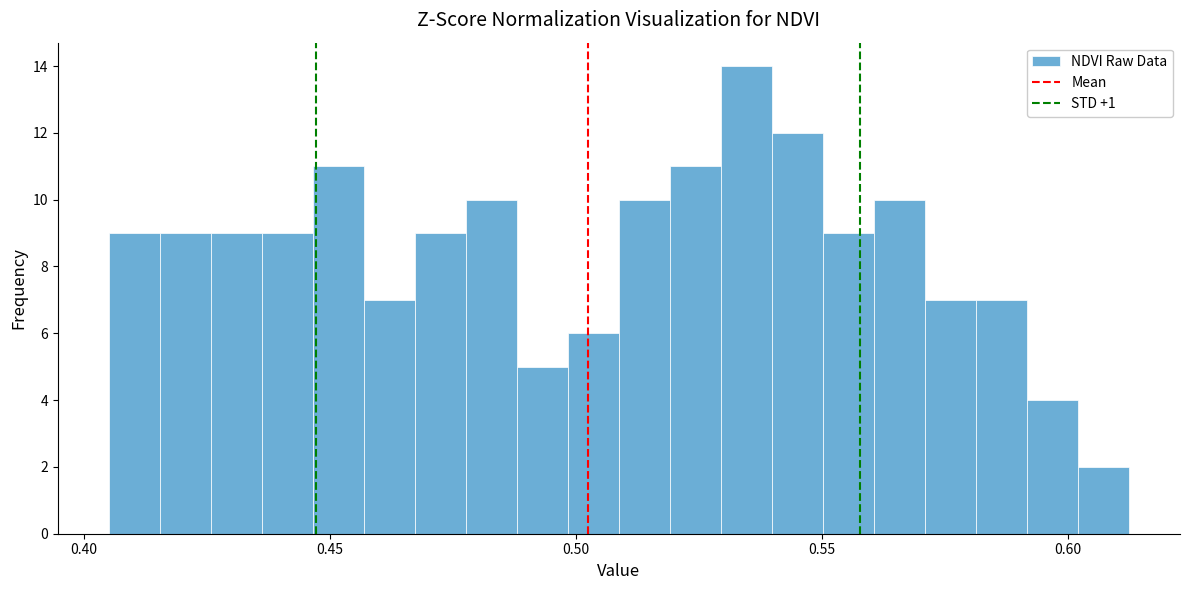

Around what value on the x-axis is the tallest bar? Give the approximate position of its centre, as read against the axis.

0.535